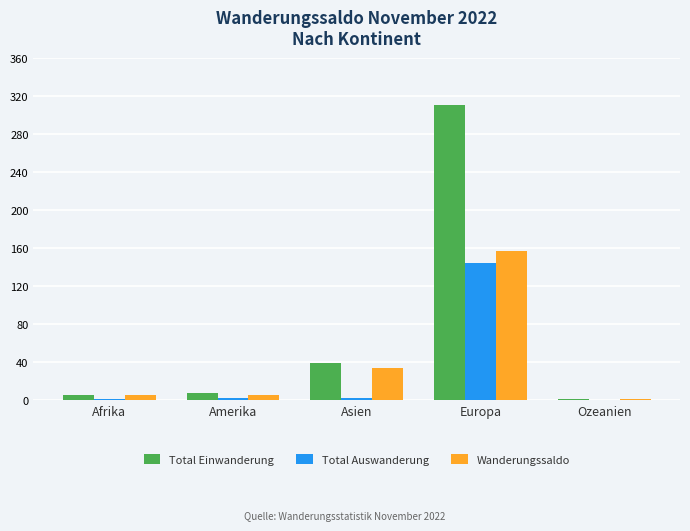

What is the total value across all series at Europa?

611